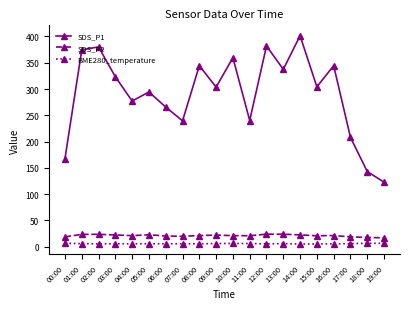

What is the lowest value of the BME280_temperature series?

5.1